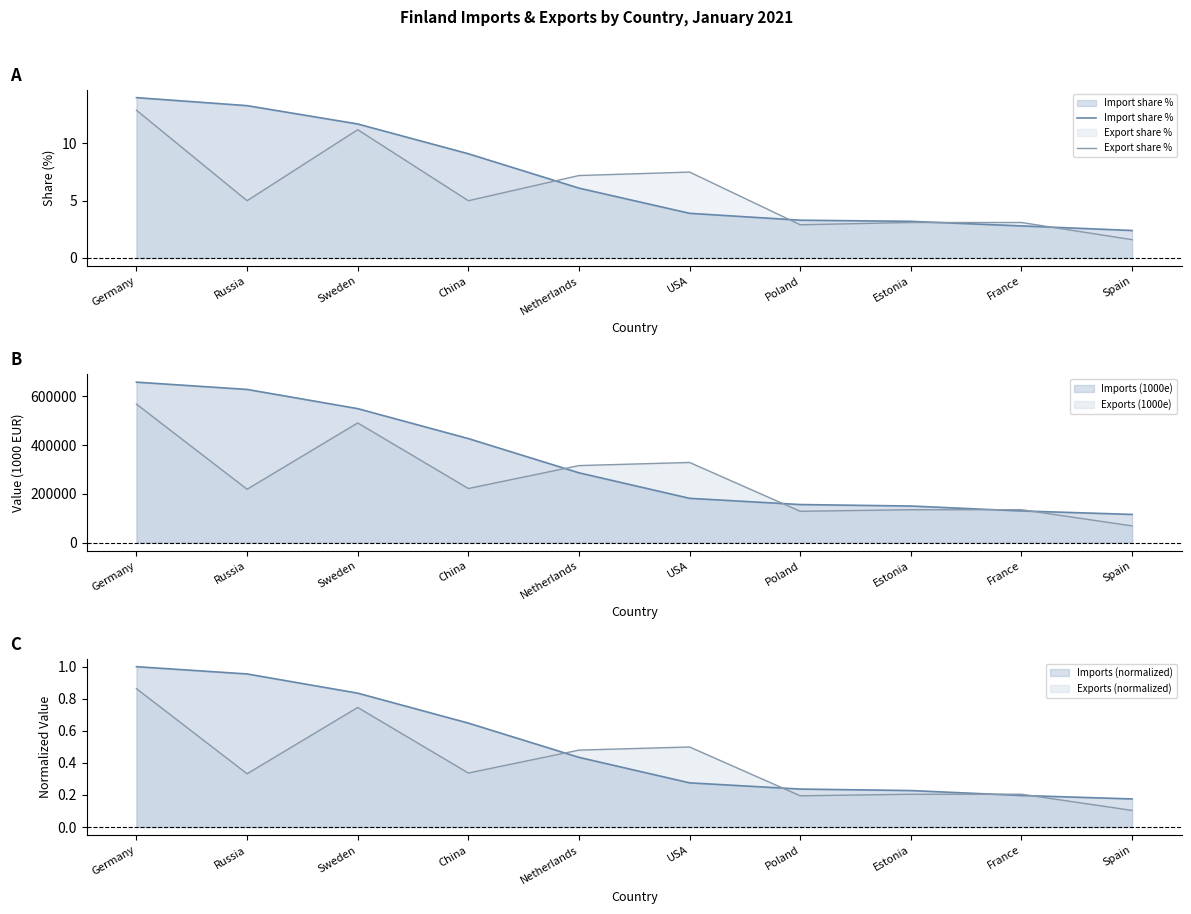

Does the chart have visible grid lines?

No